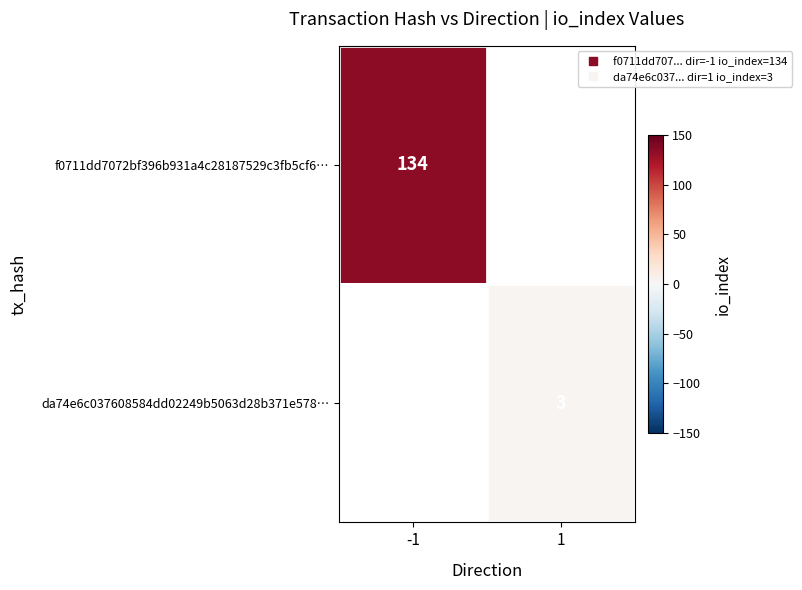

How many values in f0711dd7072bf396b931a4c28187529c3fb5cf6… are above zero?

1